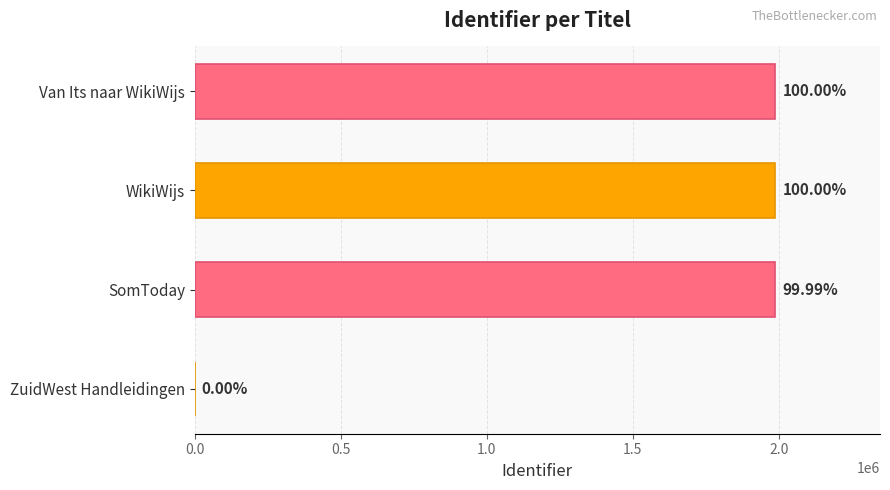

What is the sum of all values?

5965923